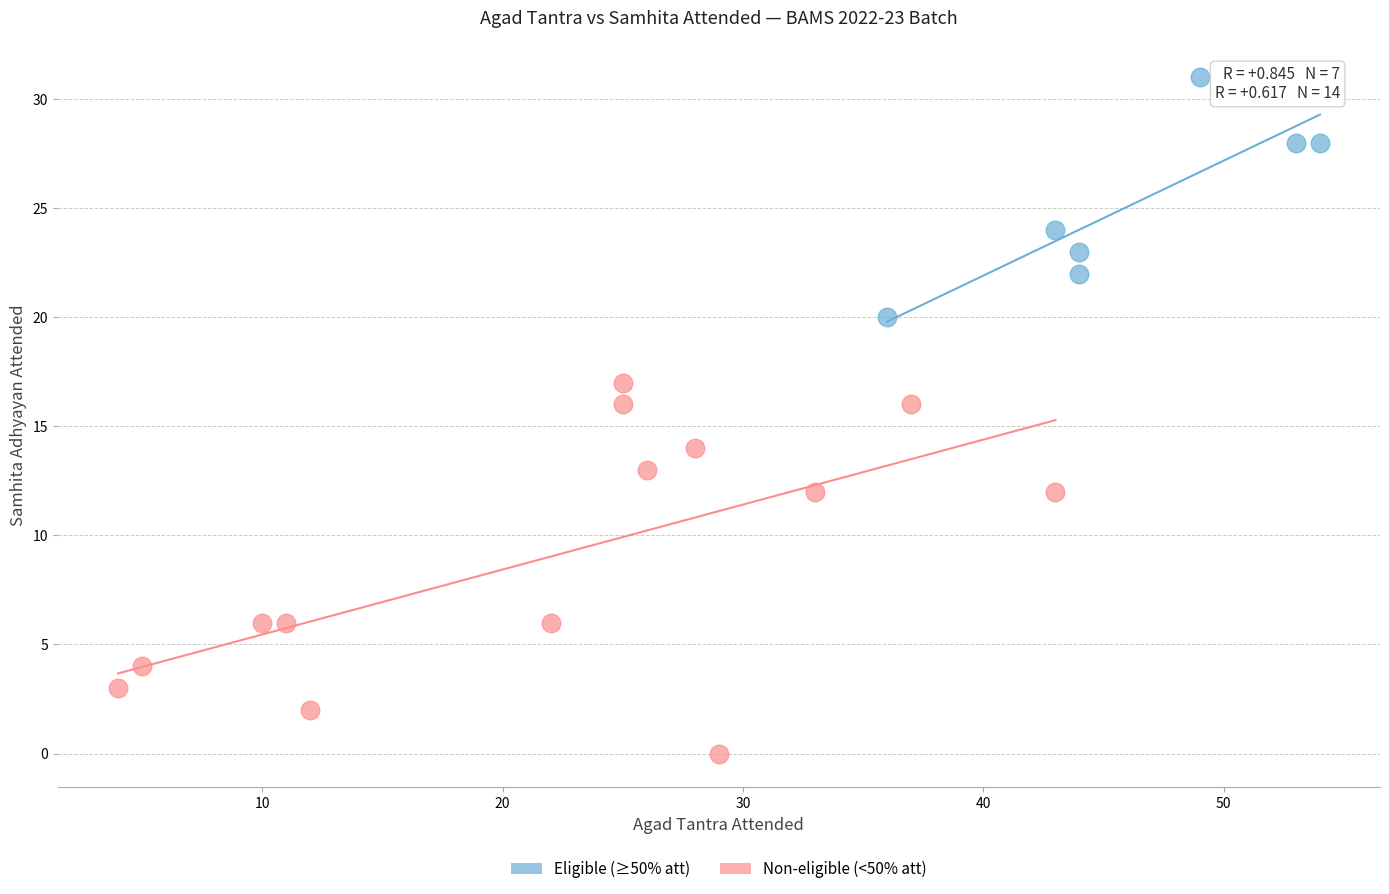

Which series contains the highest Y value?

Eligible (≥50% att)